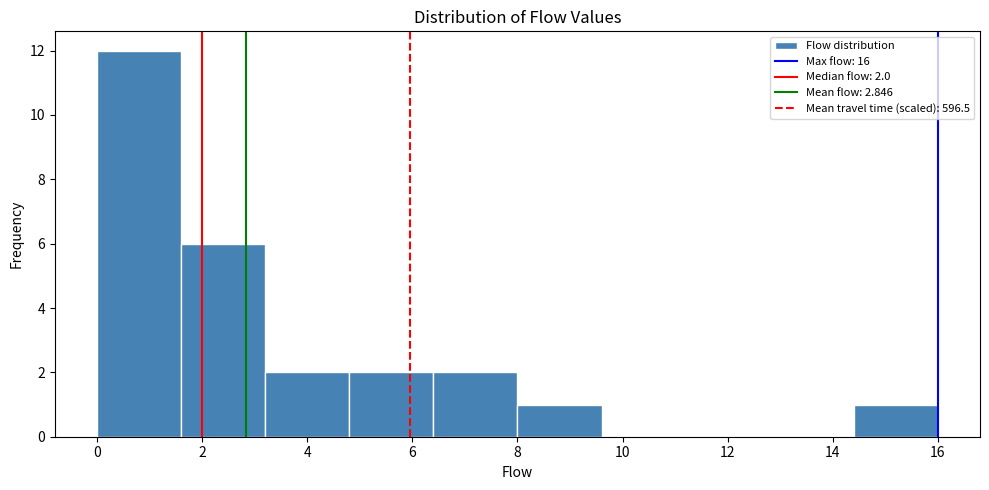

Over which range of the x-axis is the bar tallest?

0.0 to 1.6